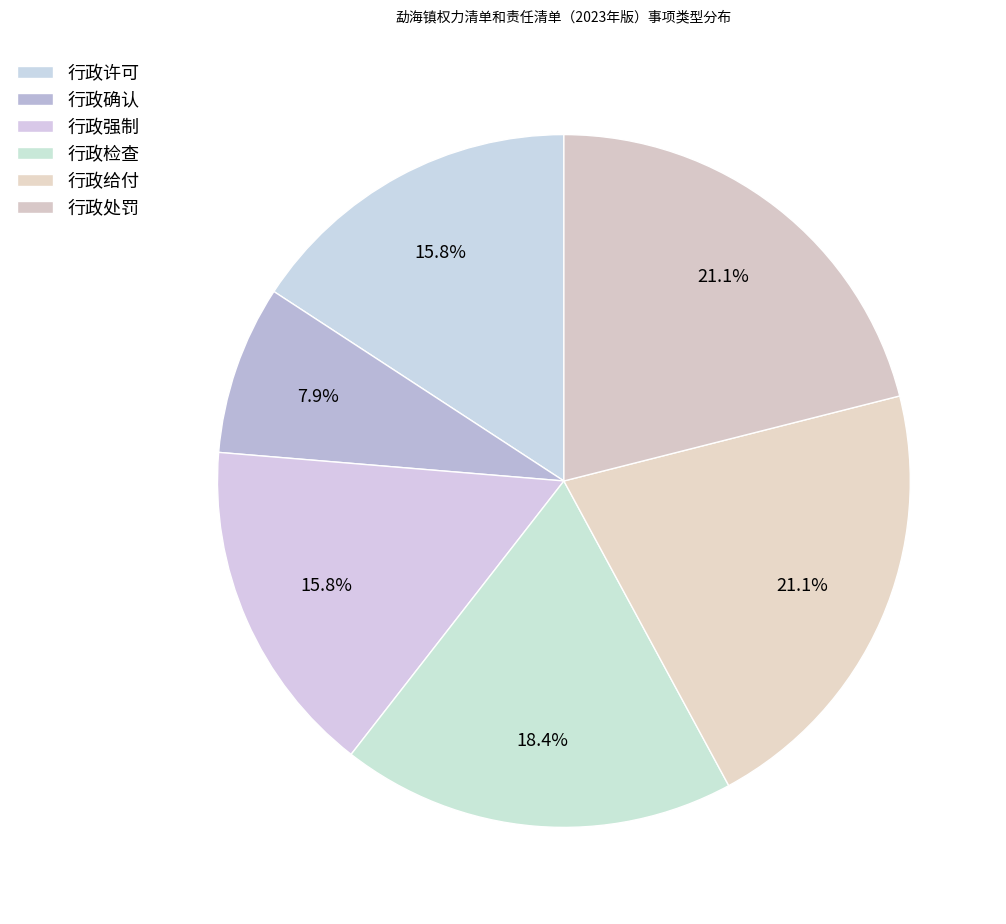

Combined, what portion of the pie is 行政检查 and 行政确认?

26.3%